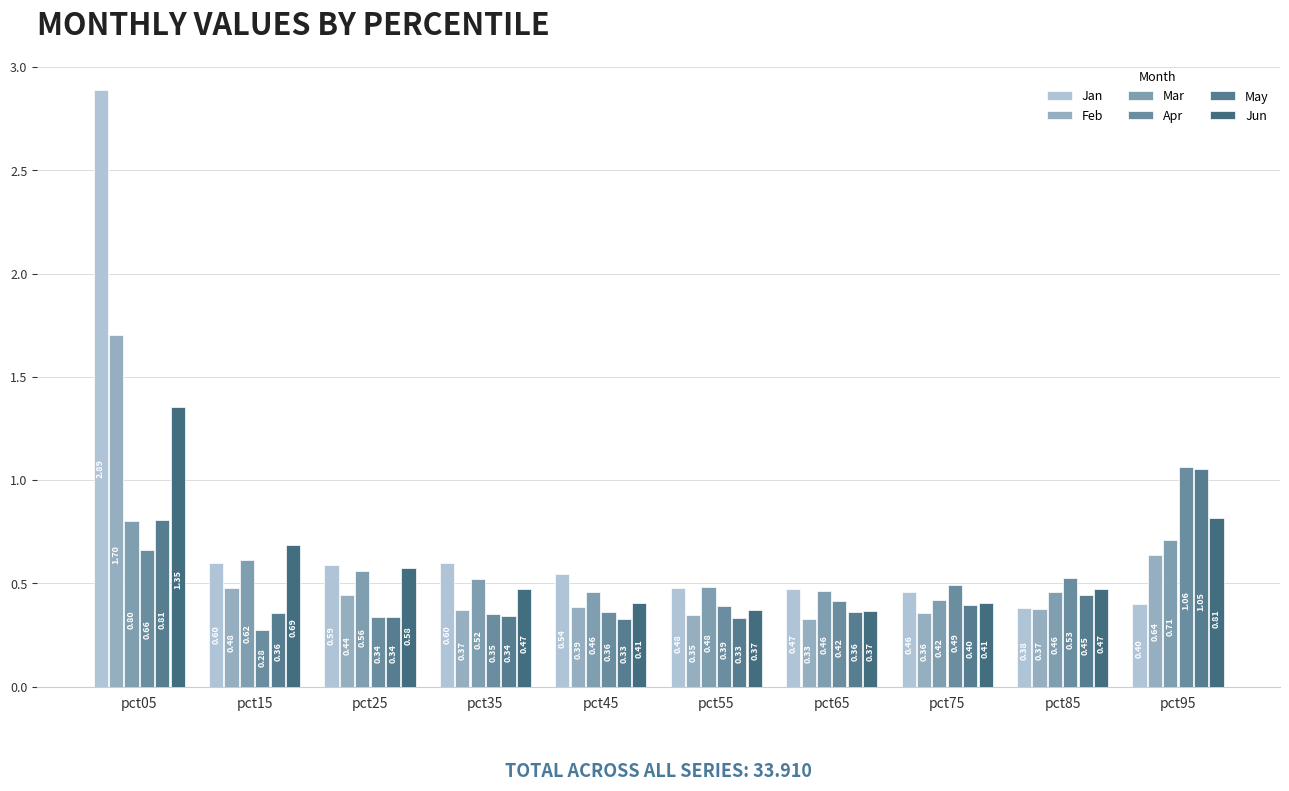

How many Feb values are between 0 and 1?

9